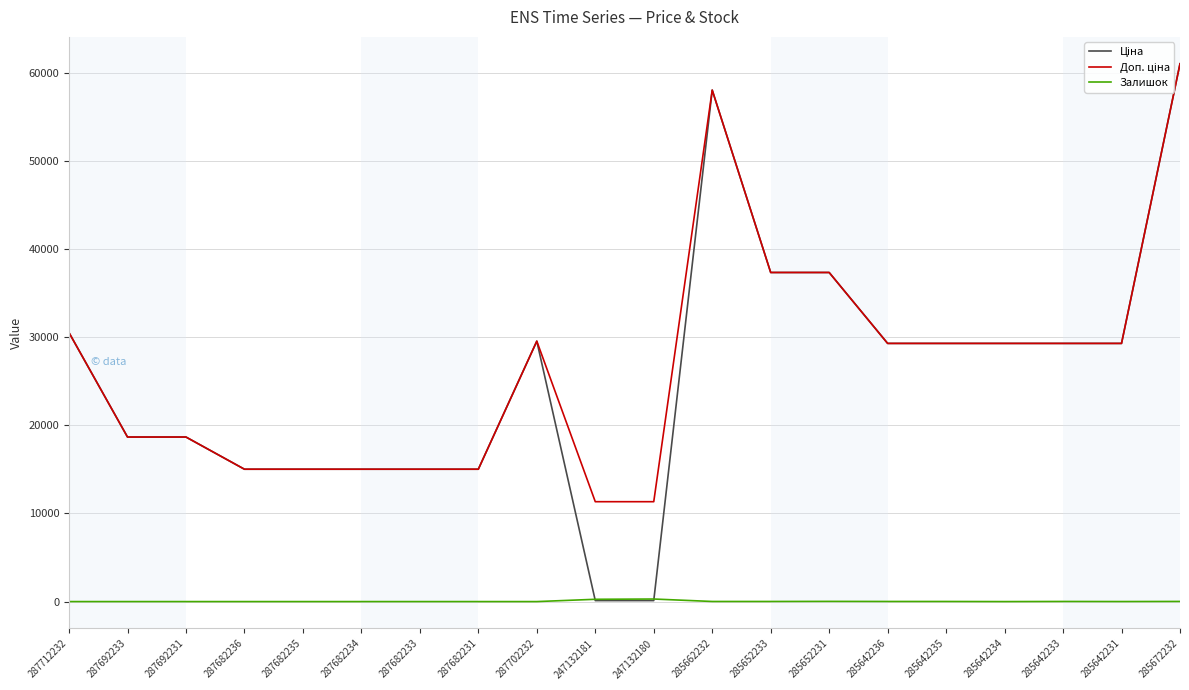

Does the chart display data point markers on the line(s)?

No